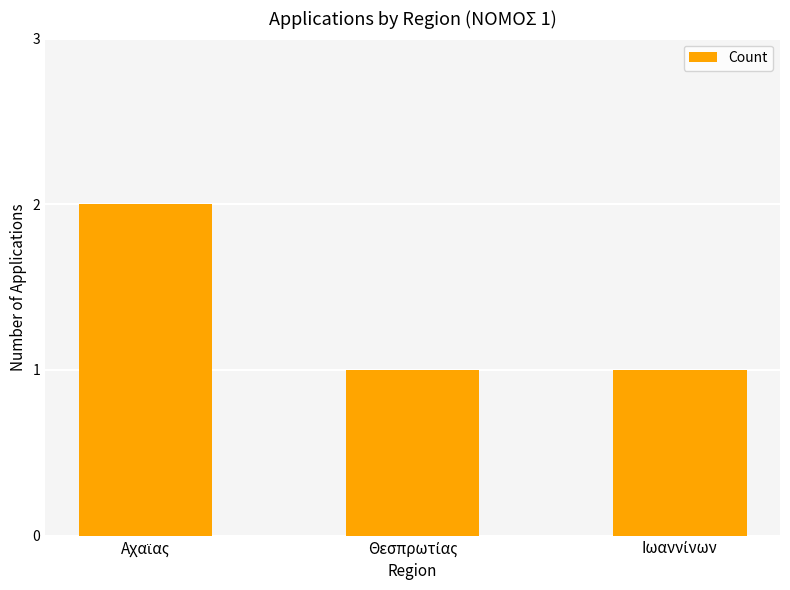

How many data points does each series have?

3